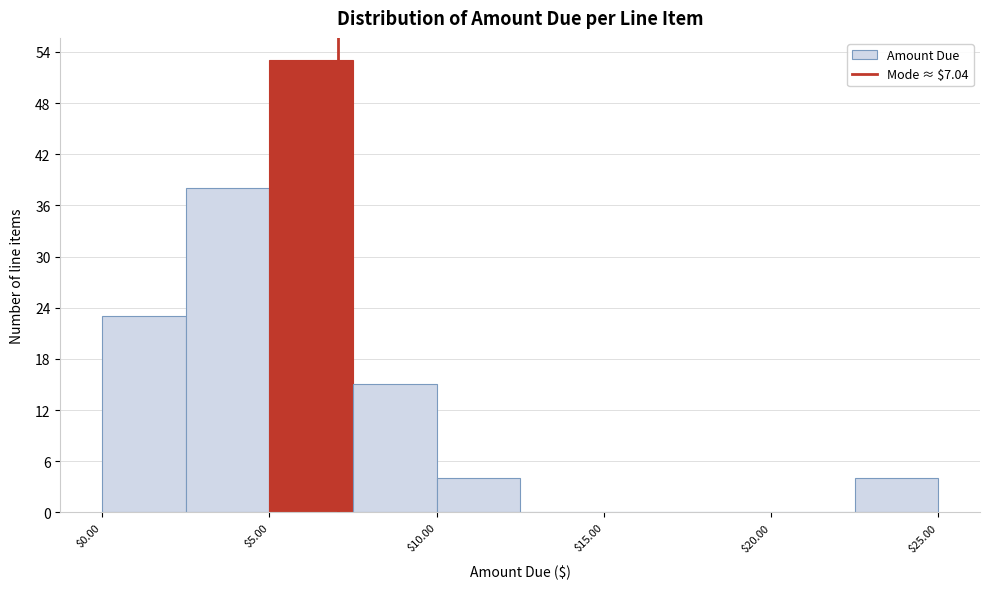

Which range on the x-axis has the tallest bar?

5.0 to 7.5